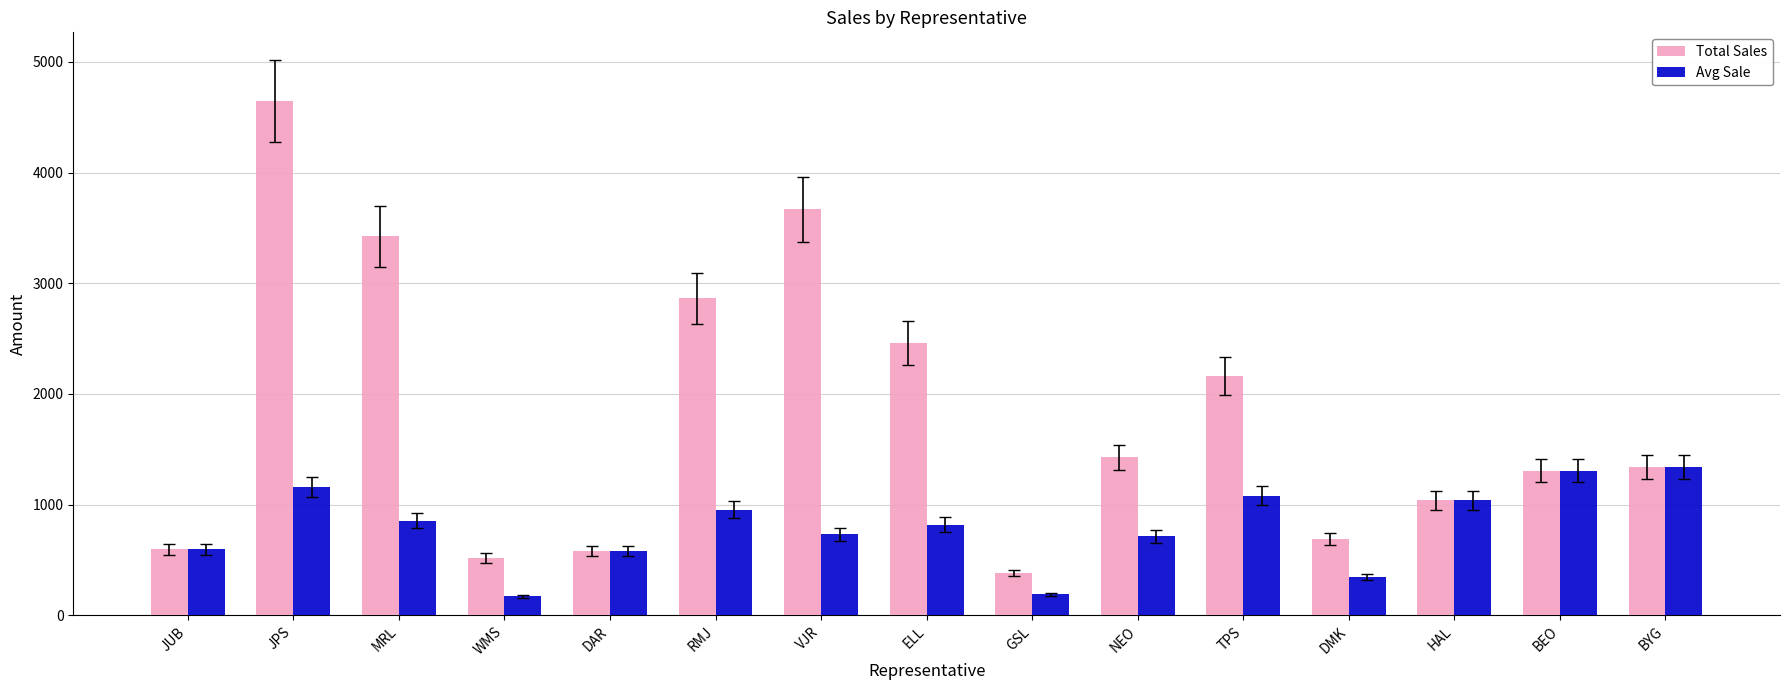

At how many categories does at least one series exceed 4359?

1